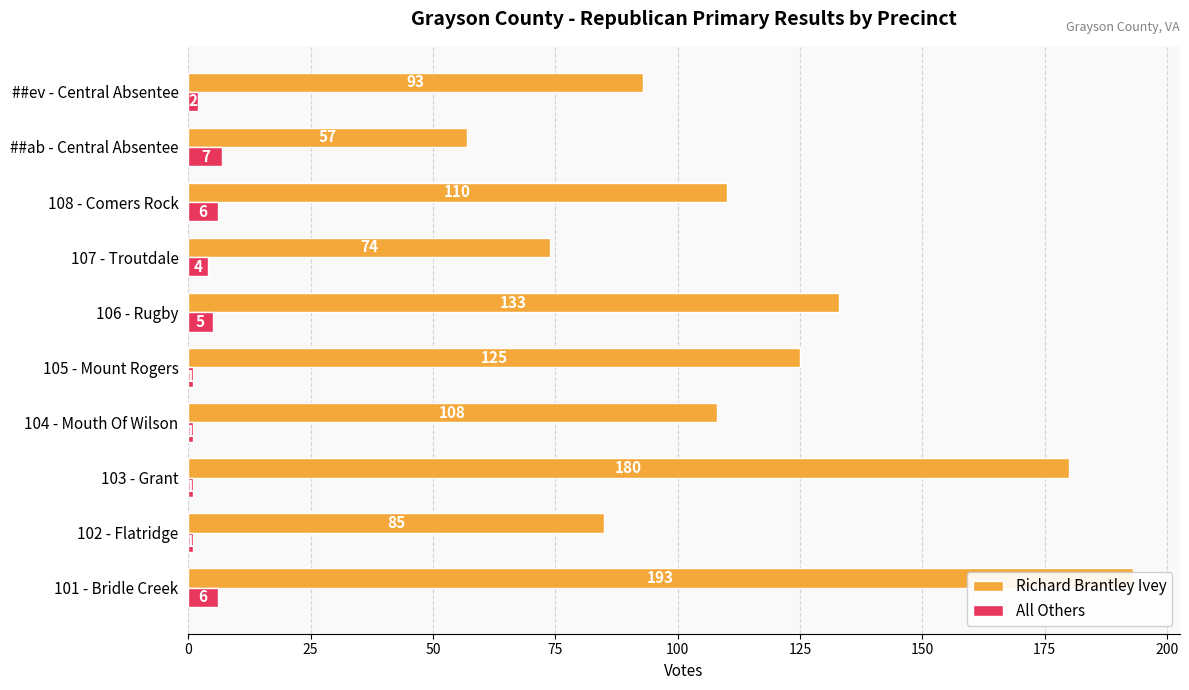

What is the minimum value for All Others?

1